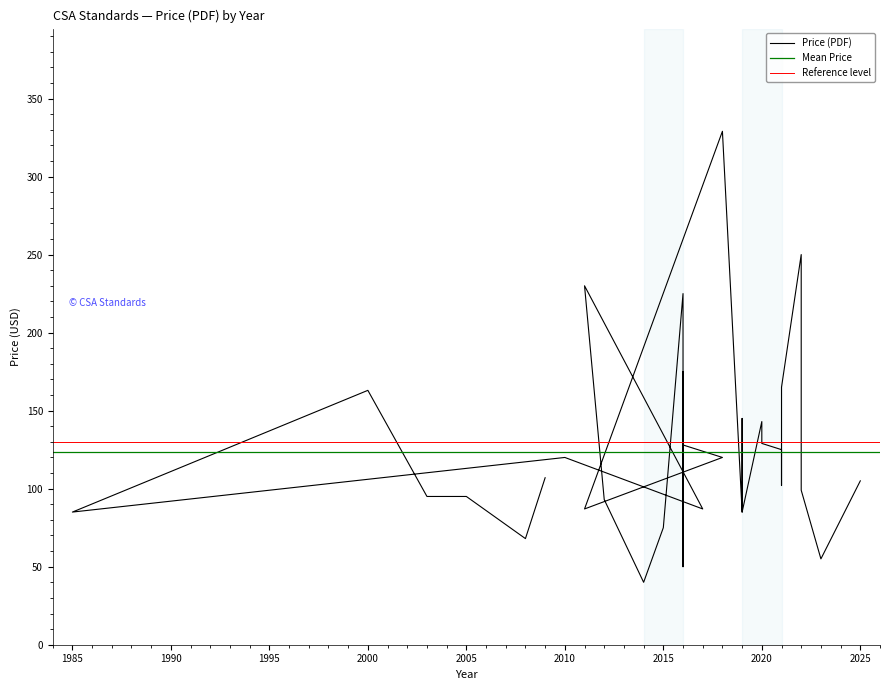

Between 2020 and 2019, which is larger?

2019